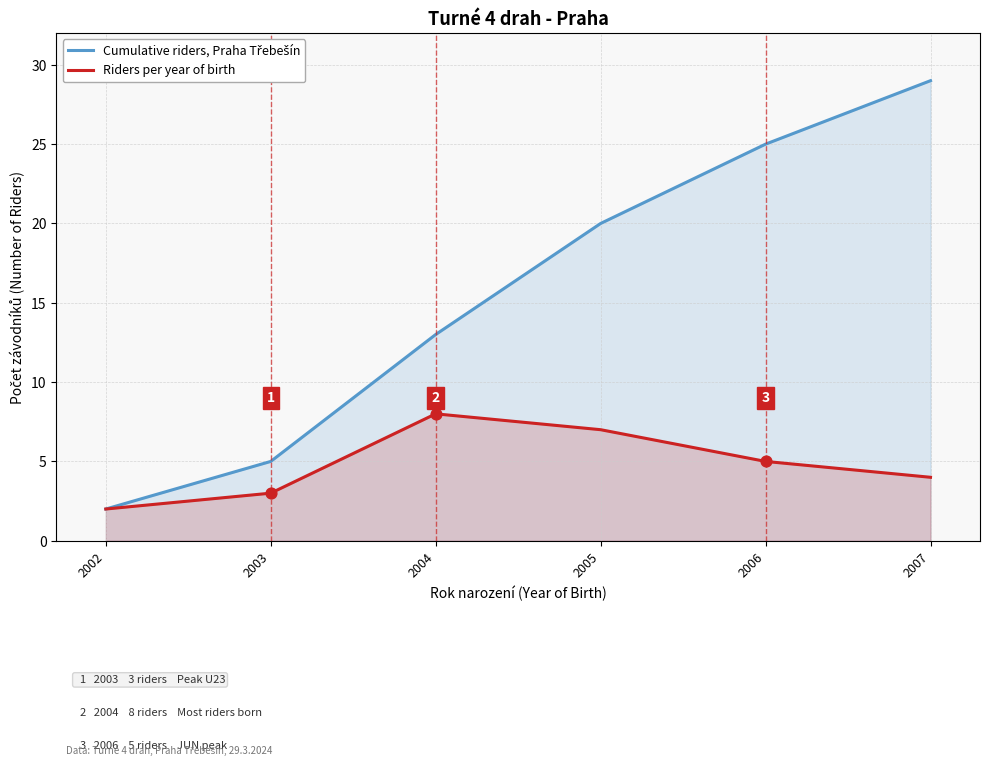

At which category is the sum across all series the highest?

2007